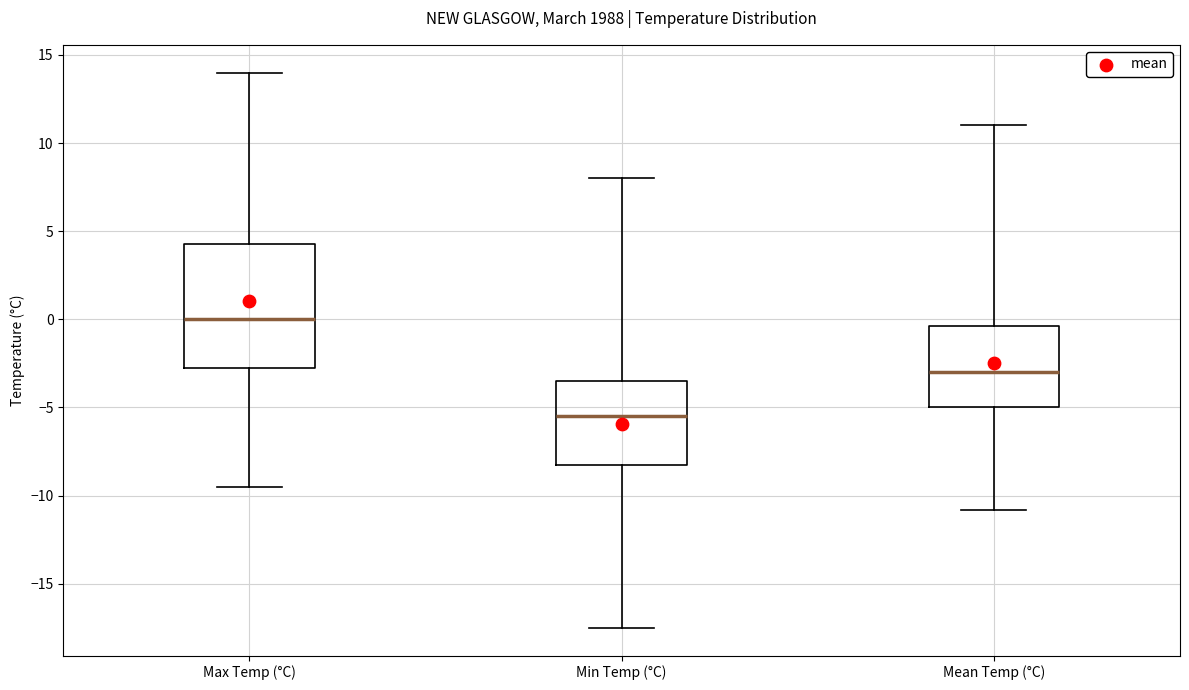

Reading left to right, read every box against the y-axis: the position of its median line, the range the box covers, and the ends of its whiskers. The values are not printed on the chart, so give them approximately, as read against the axis.

Max Temp (°C): median 0.0, box -2.5 to 4.5, whiskers -9.5 to 14.0
Min Temp (°C): median -5.5, box -8.0 to -3.5, whiskers -17.5 to 8.0
Mean Temp (°C): median -3.0, box -5.0 to -0.5, whiskers -11.0 to 11.0